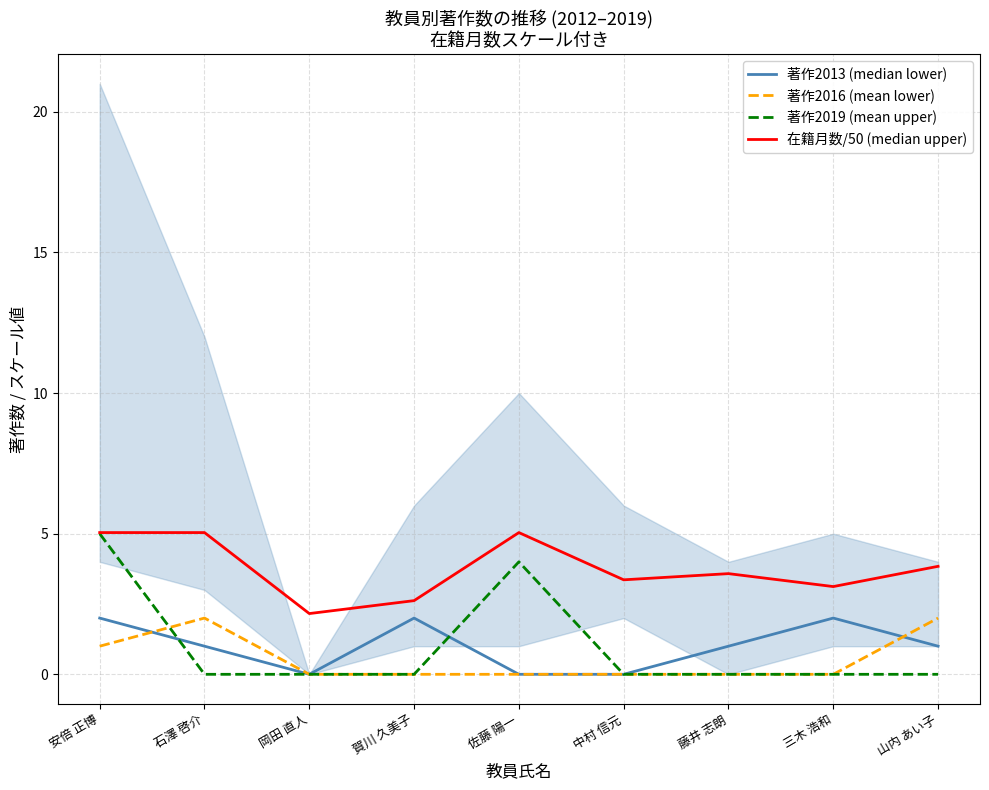

What is the label of the 8th point from the left?

三木 浩和